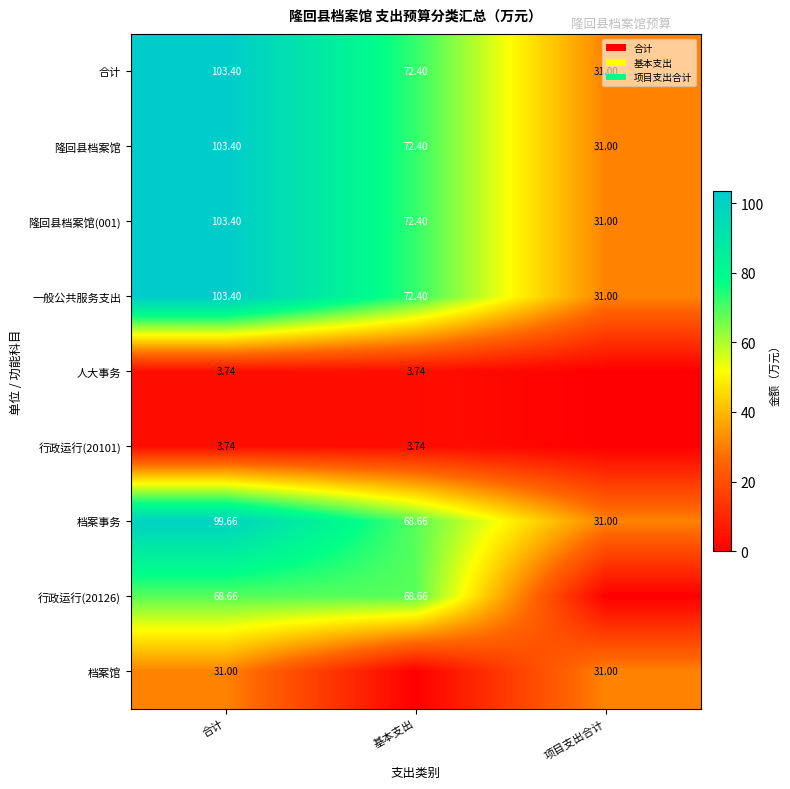

What is the spread (max minus min) of values at 合计?

99.7